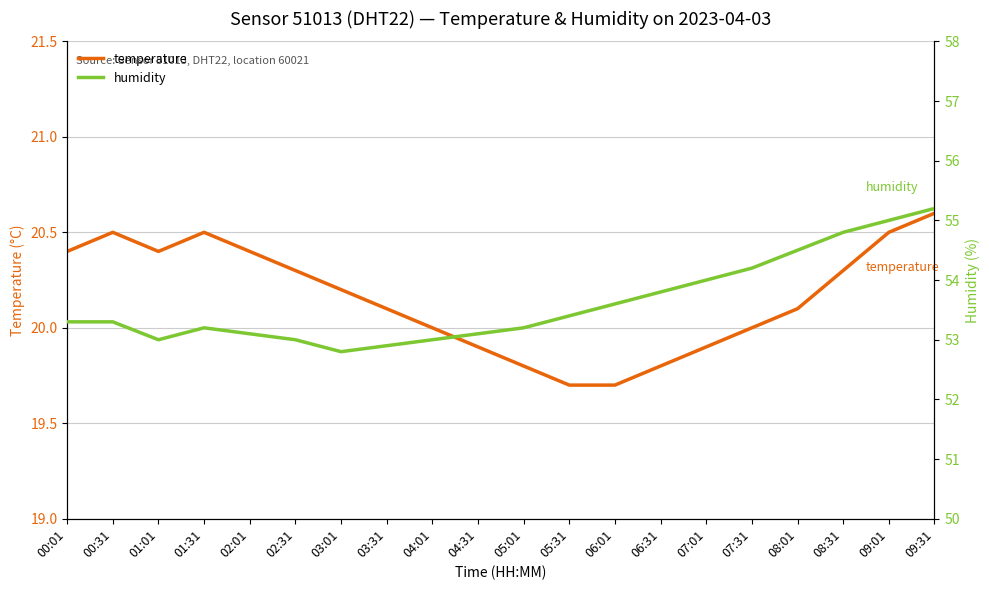

How many lines are shown in the chart?

2